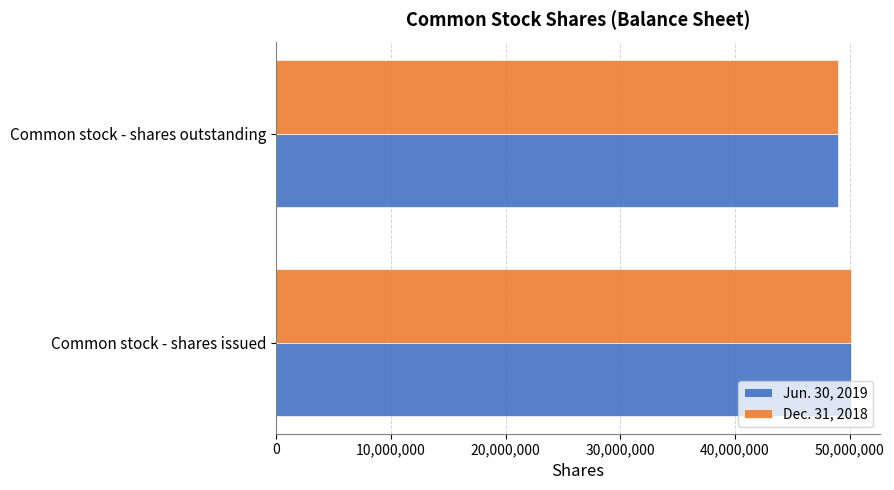

What is the minimum value for Dec. 31, 2018?

48977485